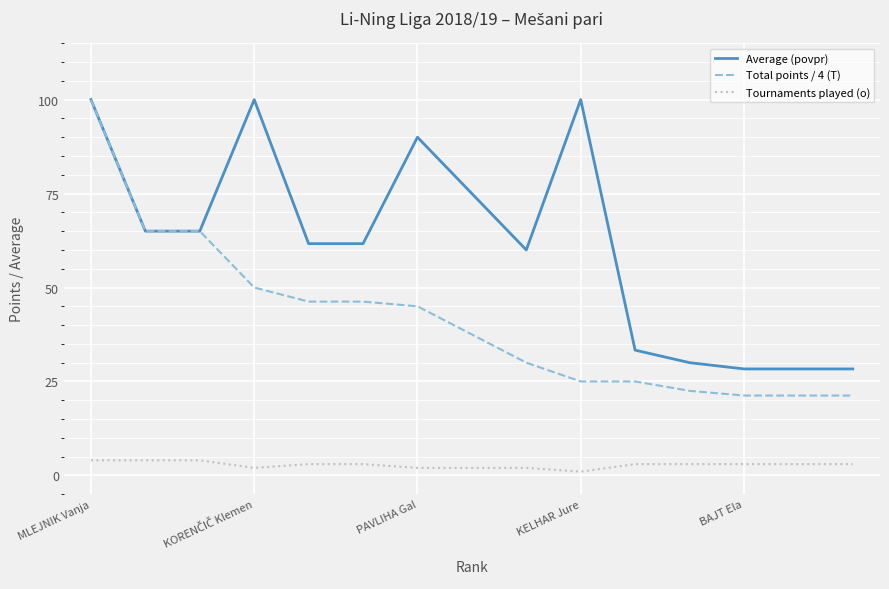

What is the greatest value displayed?

100.0